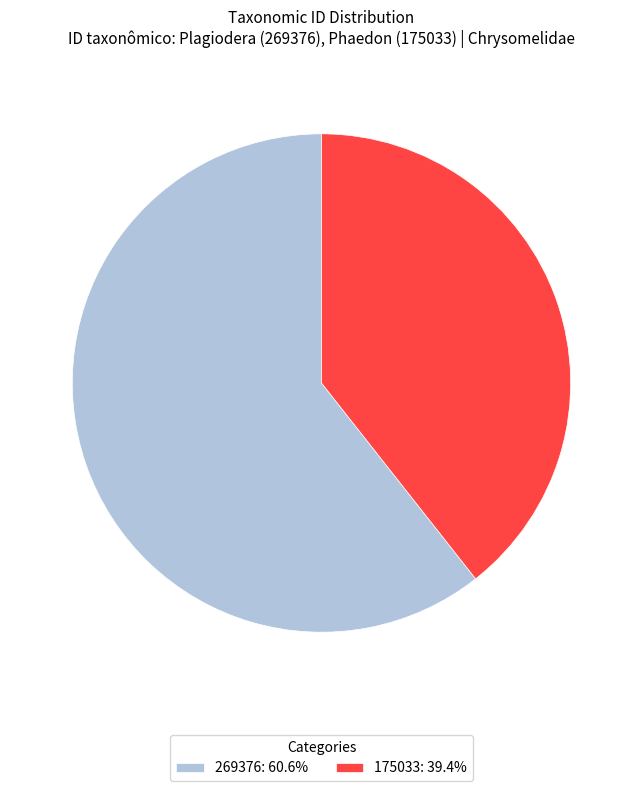

Is the sum of 175033 and 269376 greater than half?

Yes